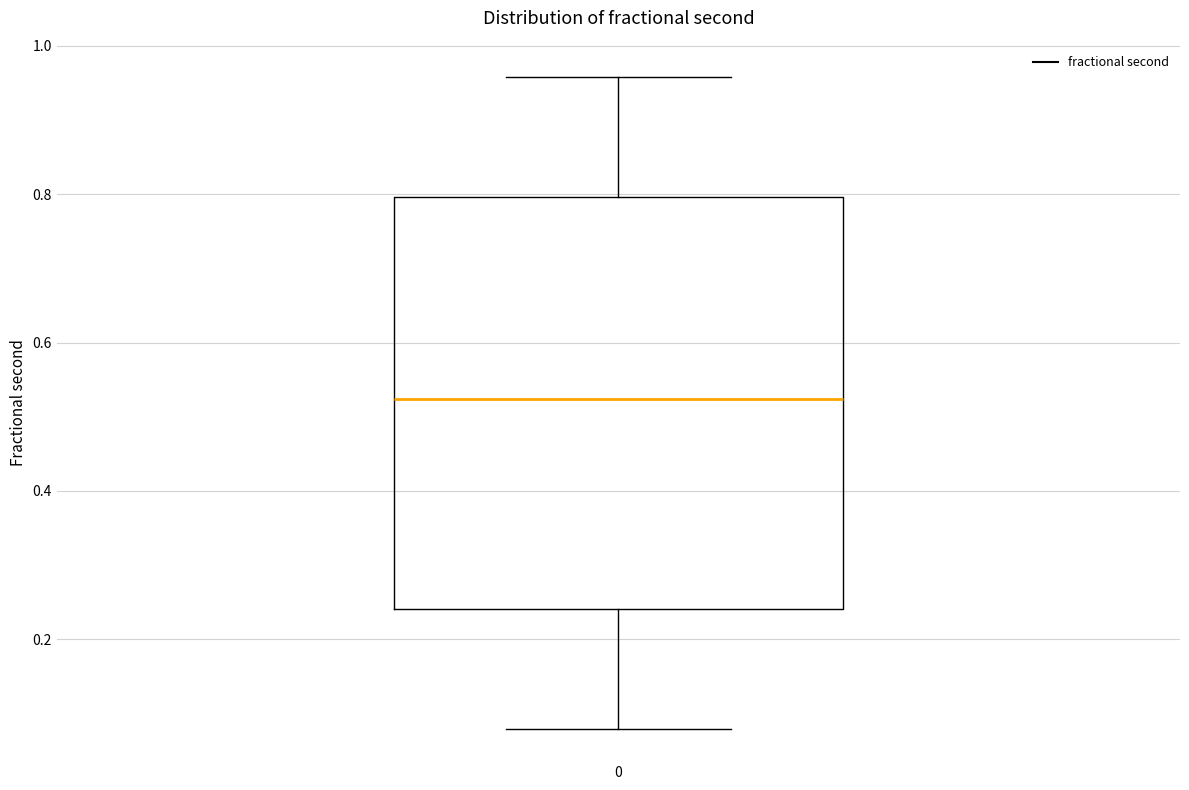

Read this box plot against the y-axis: the position of the median line, the range covered by the box, and the ends of both whiskers. The values are not printed on the chart, so give them approximately, as read against the axis.

median 0.52, box 0.24 to 0.80, whiskers 0.08 to 0.96